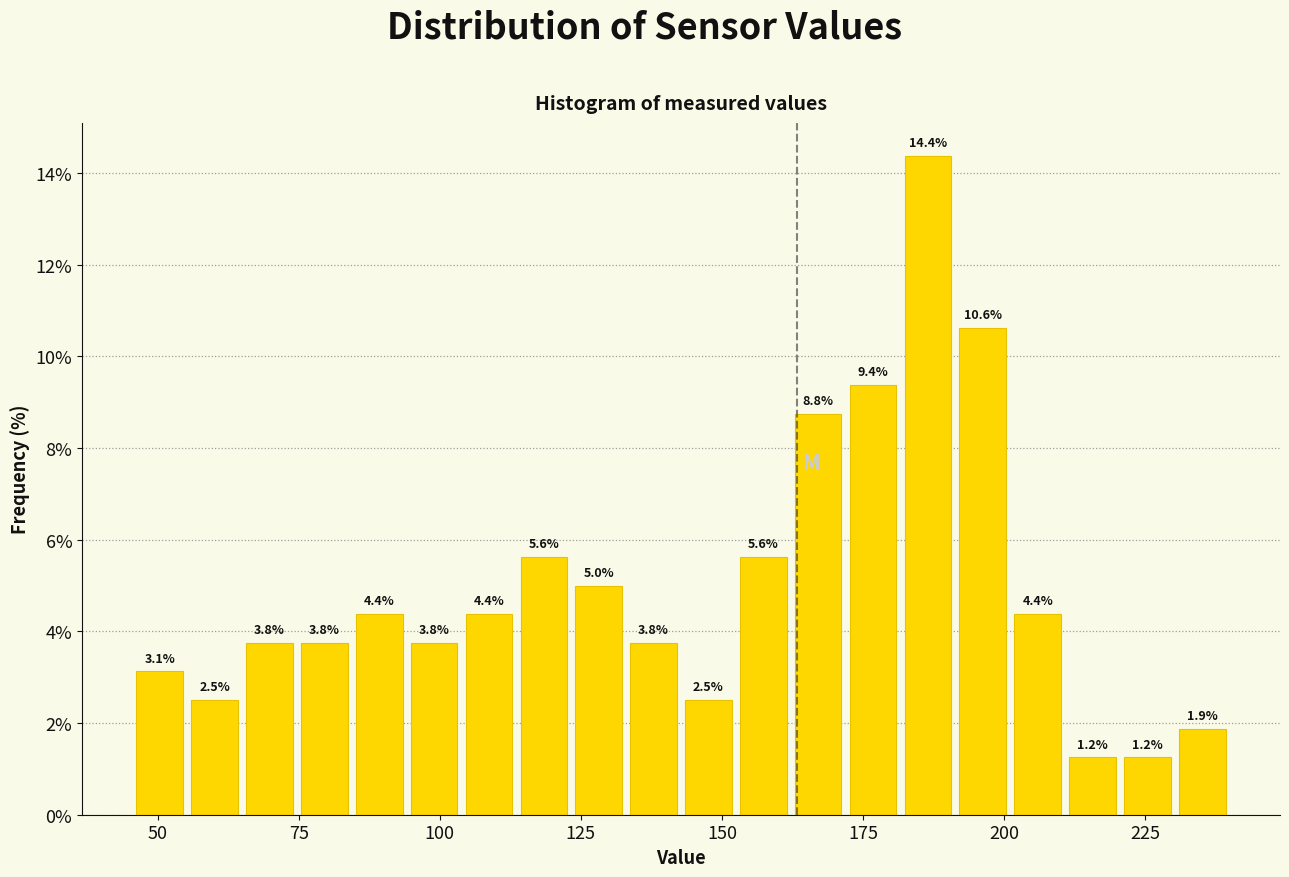

Around what value on the x-axis is the tallest bar? Give the approximate position of its centre, as read against the axis.

185